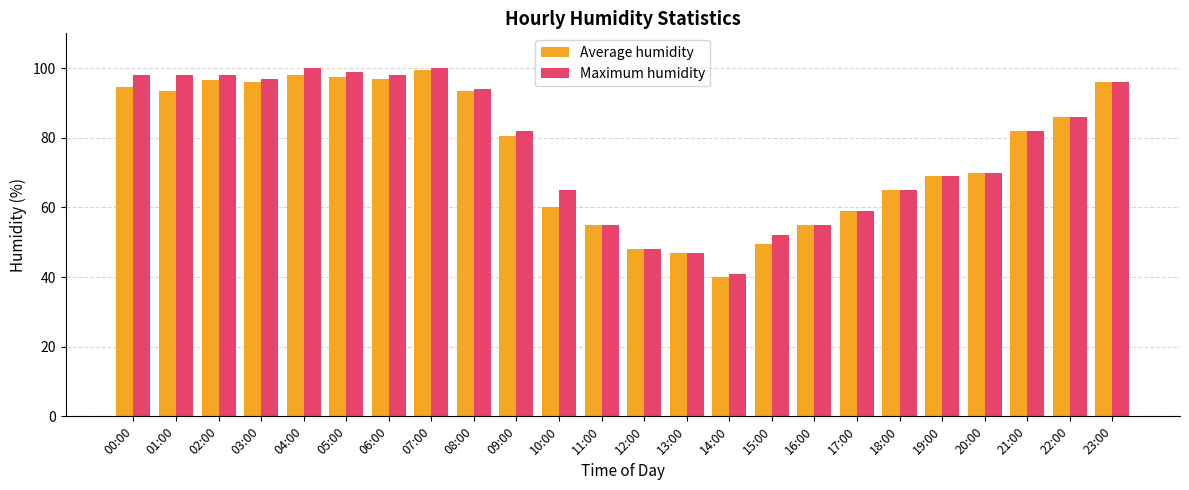

What is the greatest value displayed?

100.0